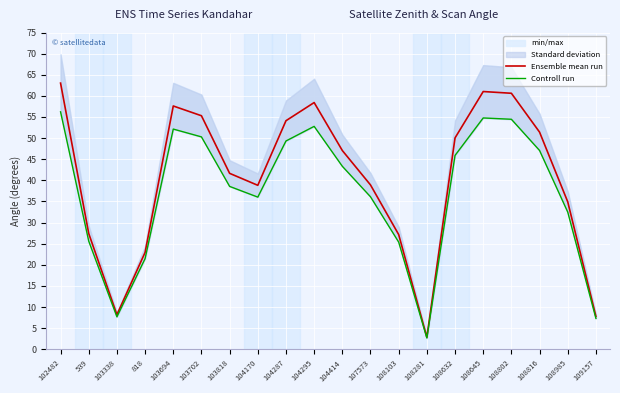

What is the difference between the highest and lowest values at 818?

1.5